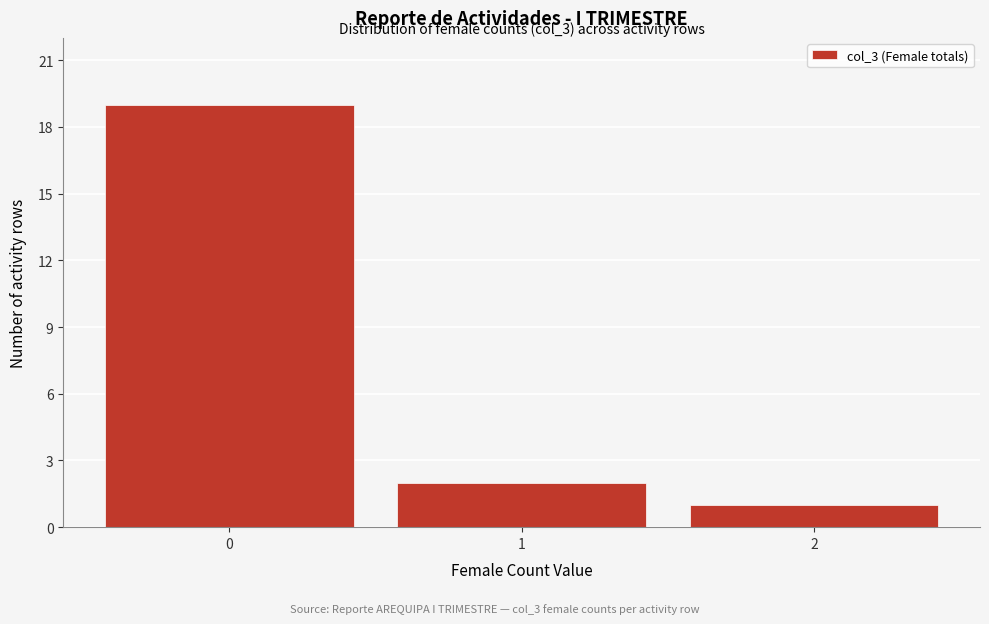

Reading left to right, extract all data points from this chart.

19	2	1